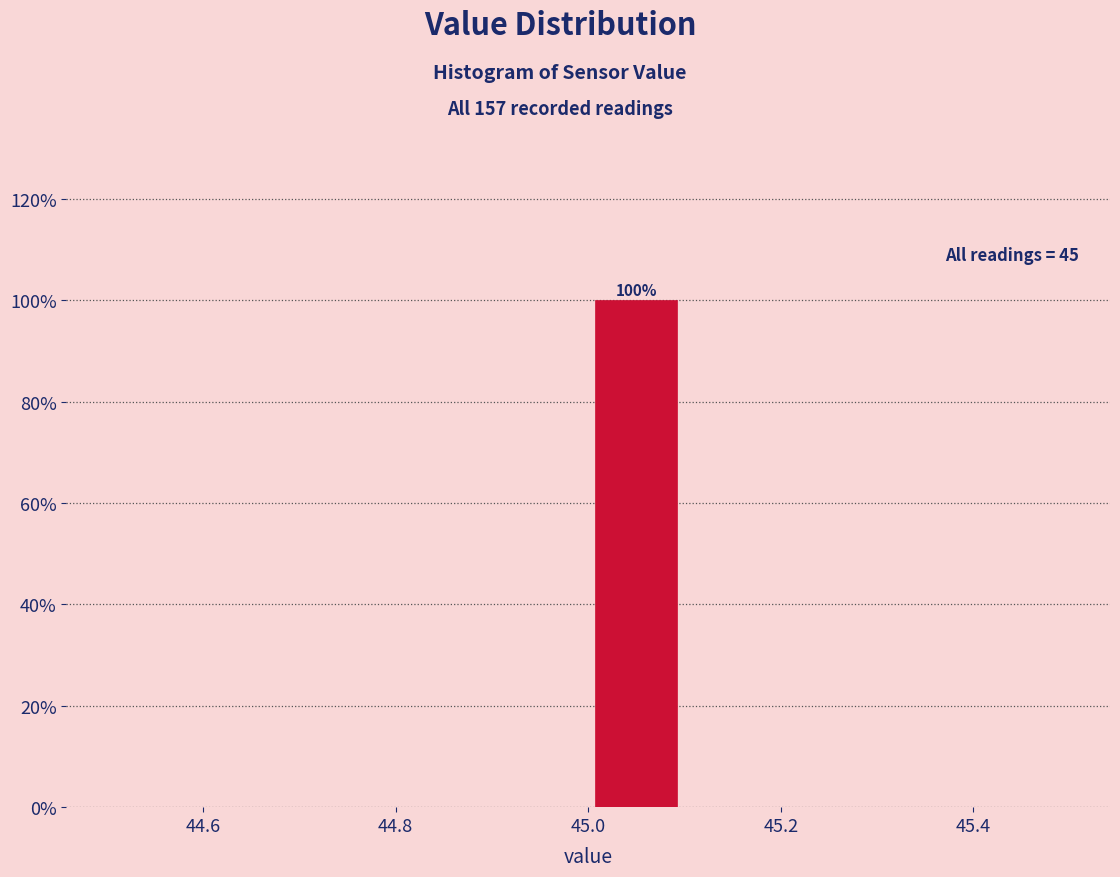

Which range on the x-axis has the tallest bar?

45.0 to 45.1